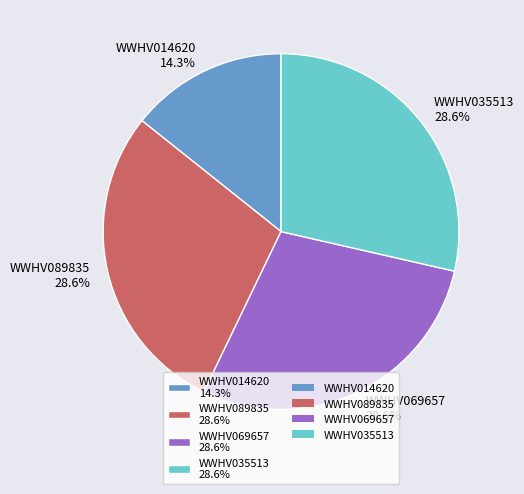

Count the number of slices in the pie.

4